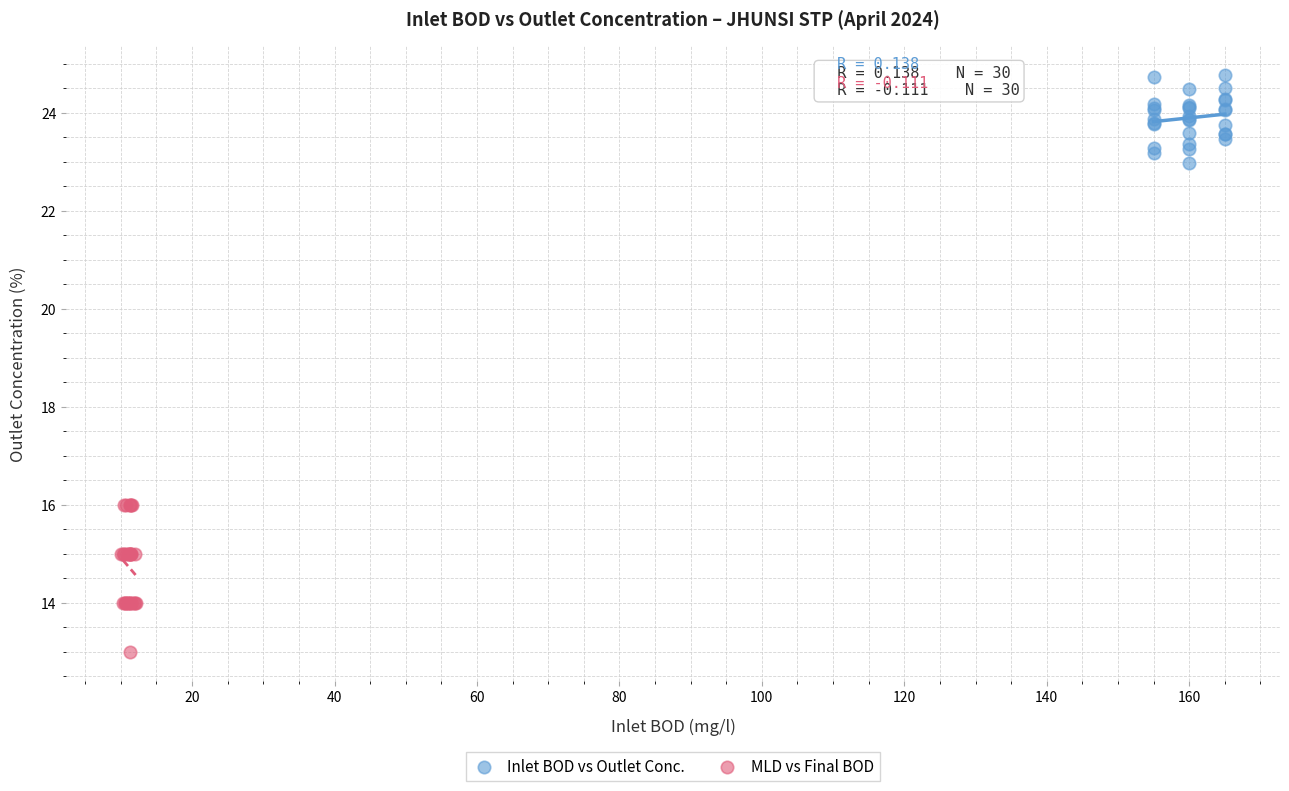

Which series contains the lowest Y value?

MLD vs Final BOD